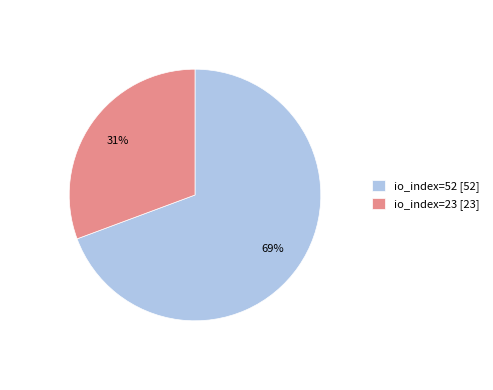

Which slice represents more than half of the pie?

io_index=52